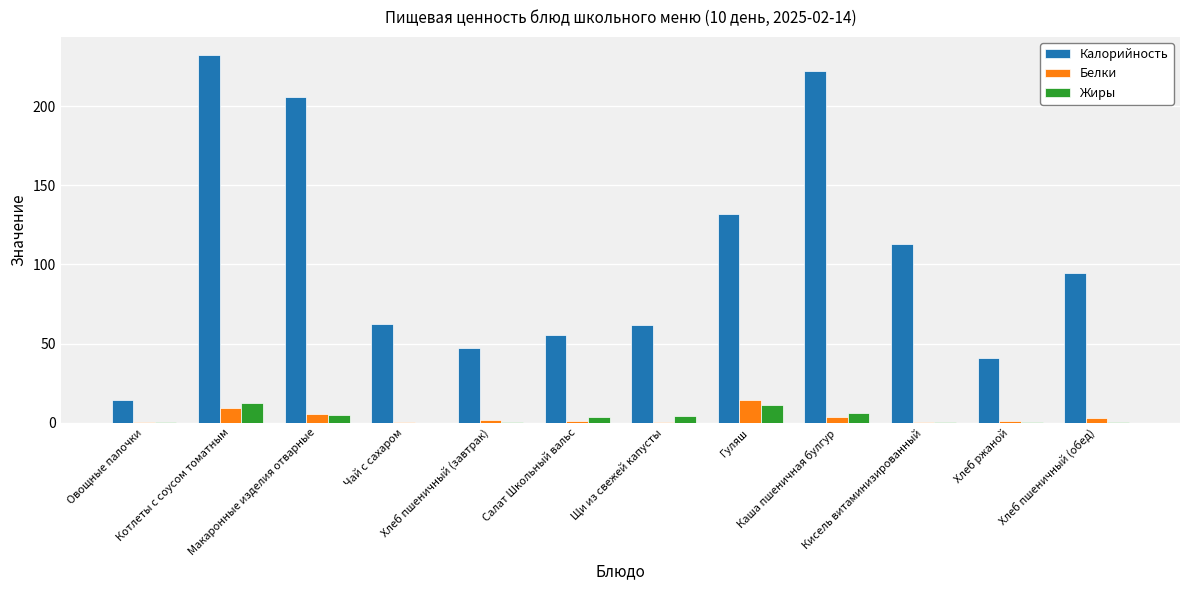

Which series has the largest total across all categories?

Калорийность